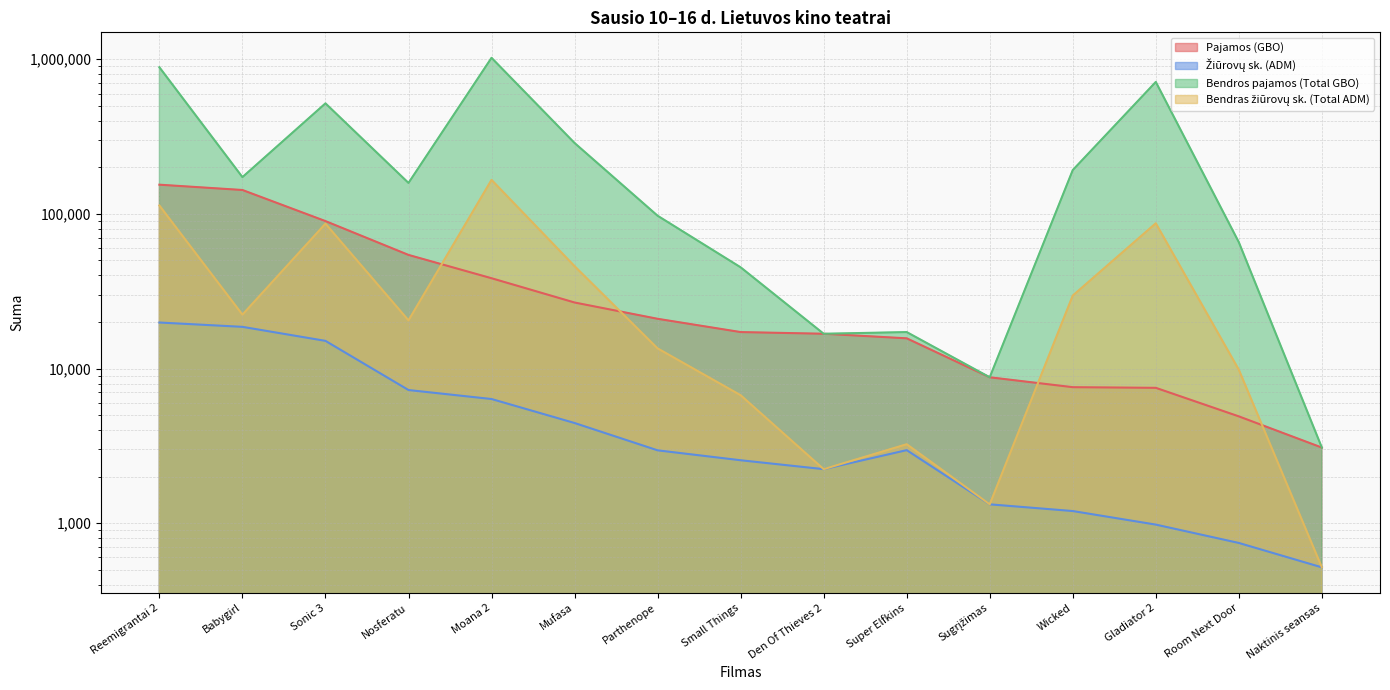

Between Nosferatu and Gladiator 2, which is larger?

Nosferatu